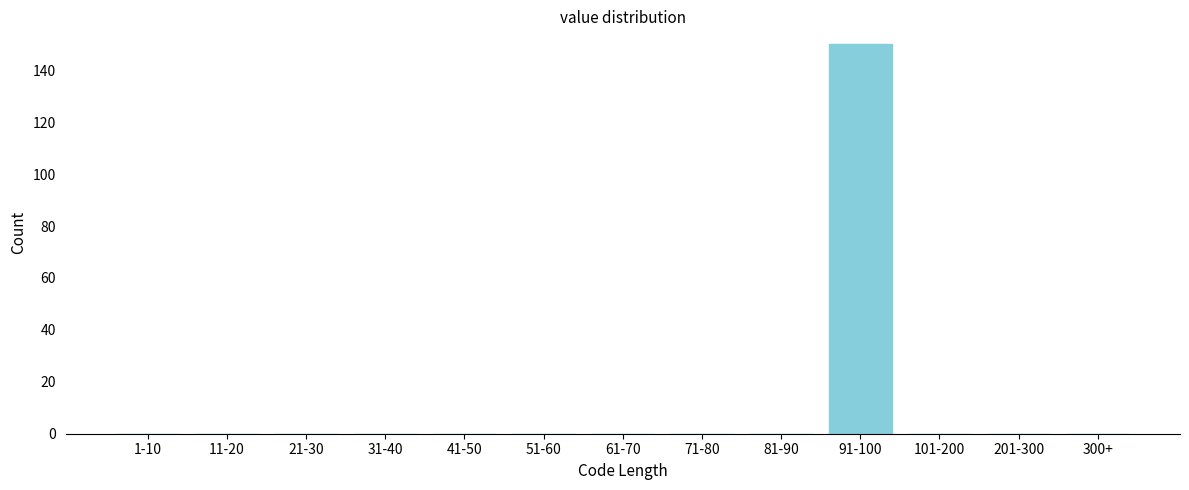

Reading left to right, list all the values displayed in this chart.

1-10=0	11-20=0	21-30=0	31-40=0	41-50=0	51-60=0	61-70=0	71-80=0	81-90=0	91-100=150	101-200=0	201-300=0	300+=0